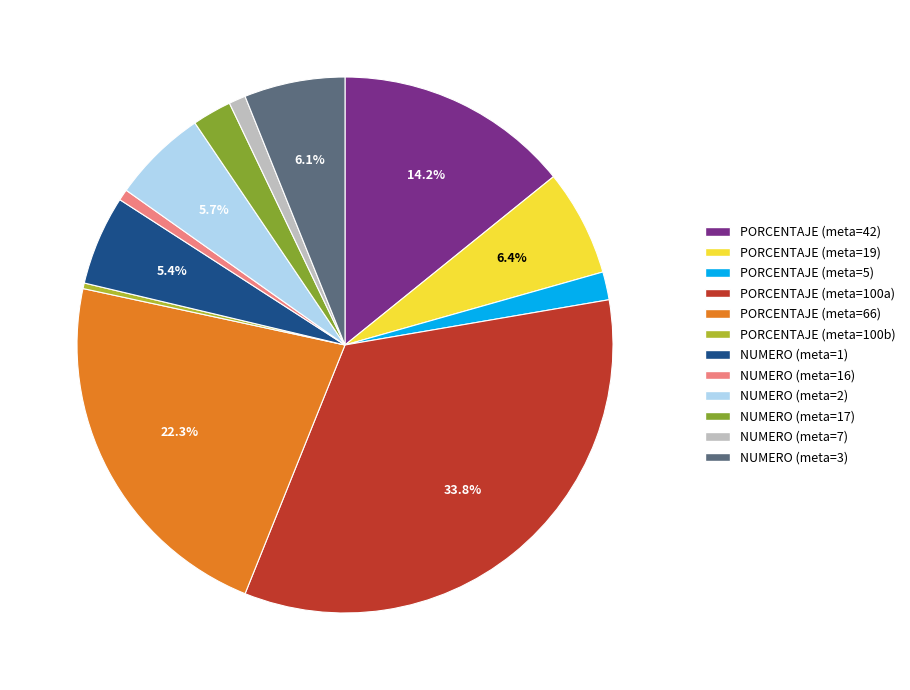

Is there a majority slice in this chart?

No